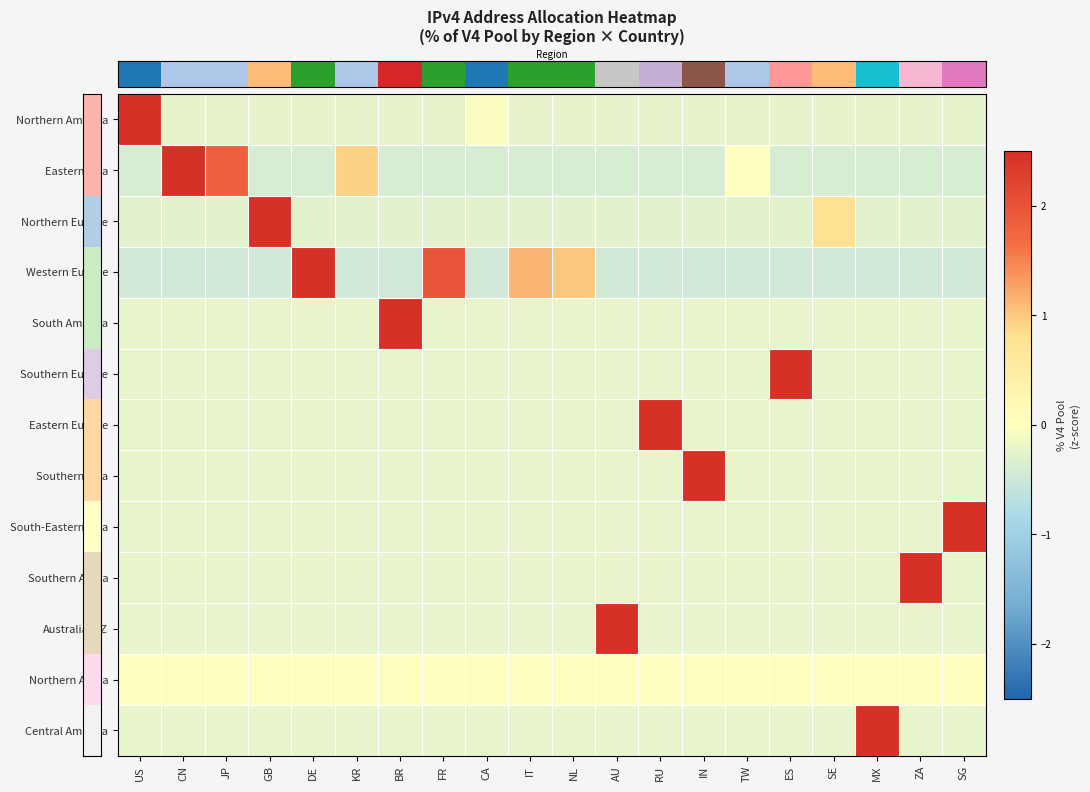

Which label corresponds to the smallest value in the chart?

US